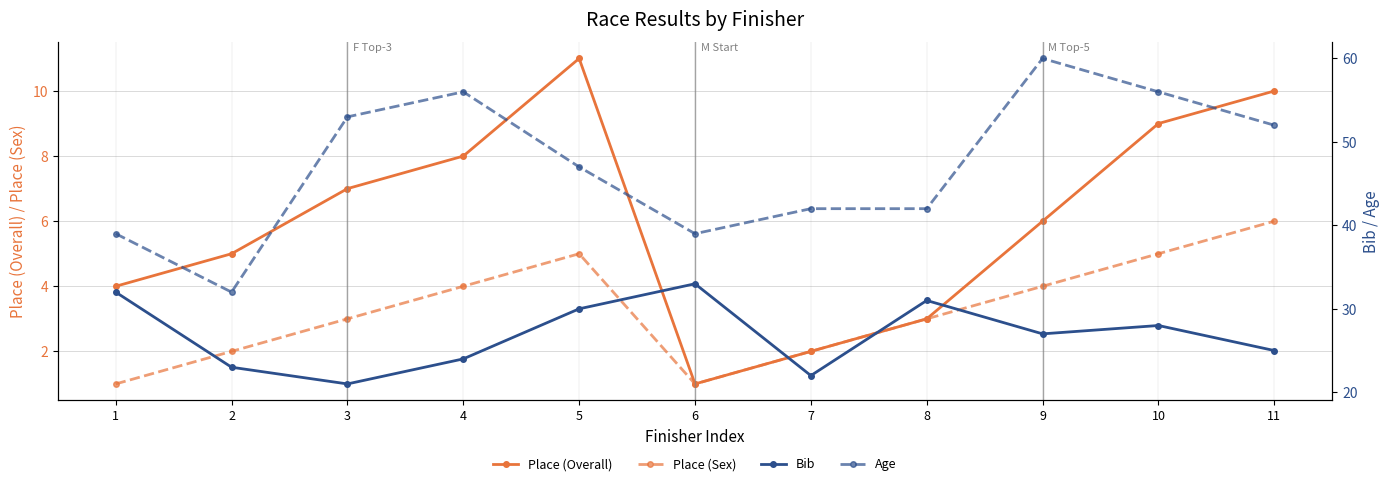

What is the value of the Place (Sex) point at the 2nd from the left?

2